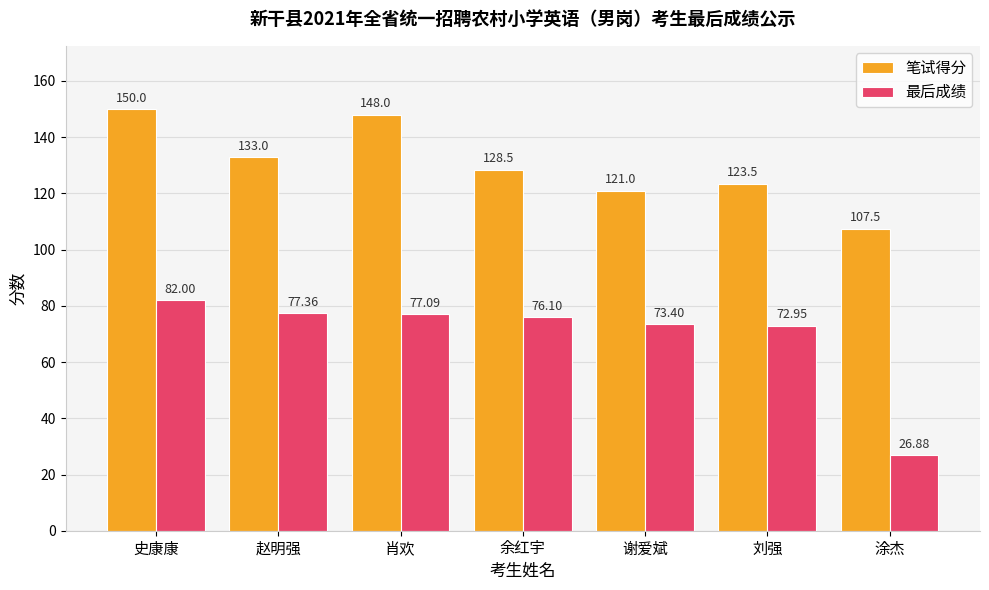

What are all the series names shown in the legend?

笔试得分, 最后成绩